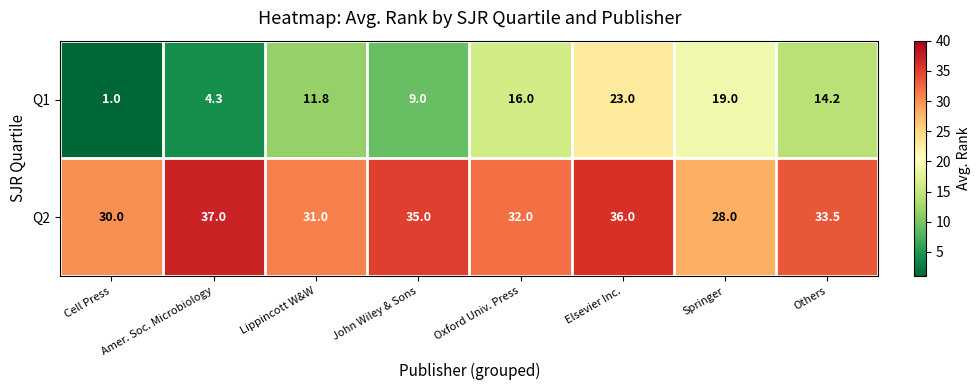

What is the minimum value shown in the chart?

1.0